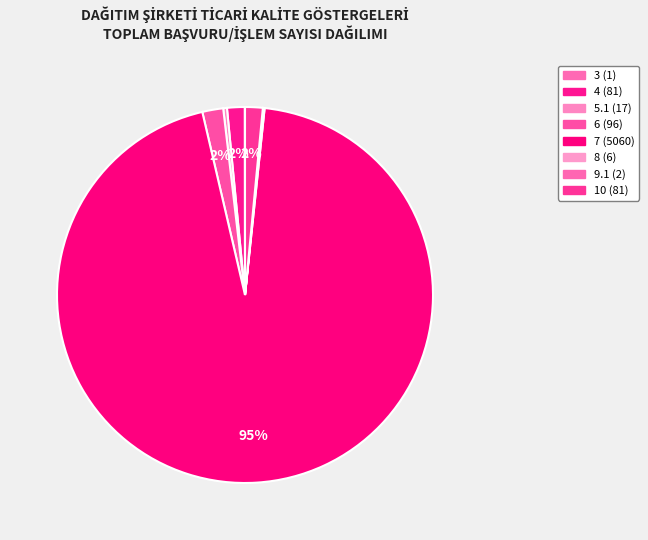

What is the change in value from 3 to 6?

+95